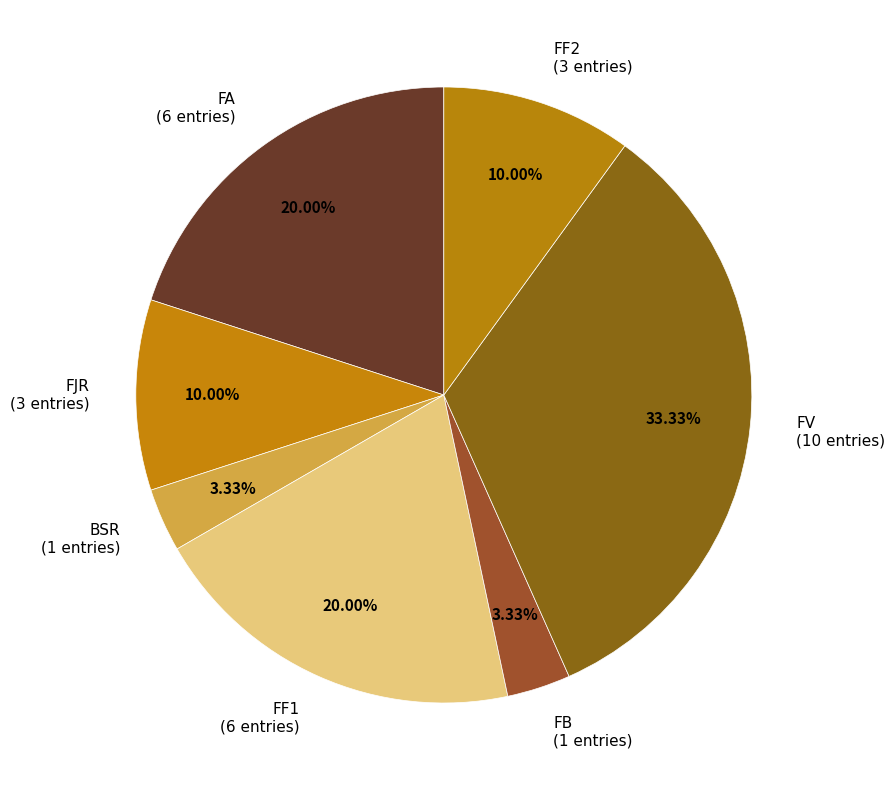

What percentage is the FF1 slice, to the nearest percent?

20%